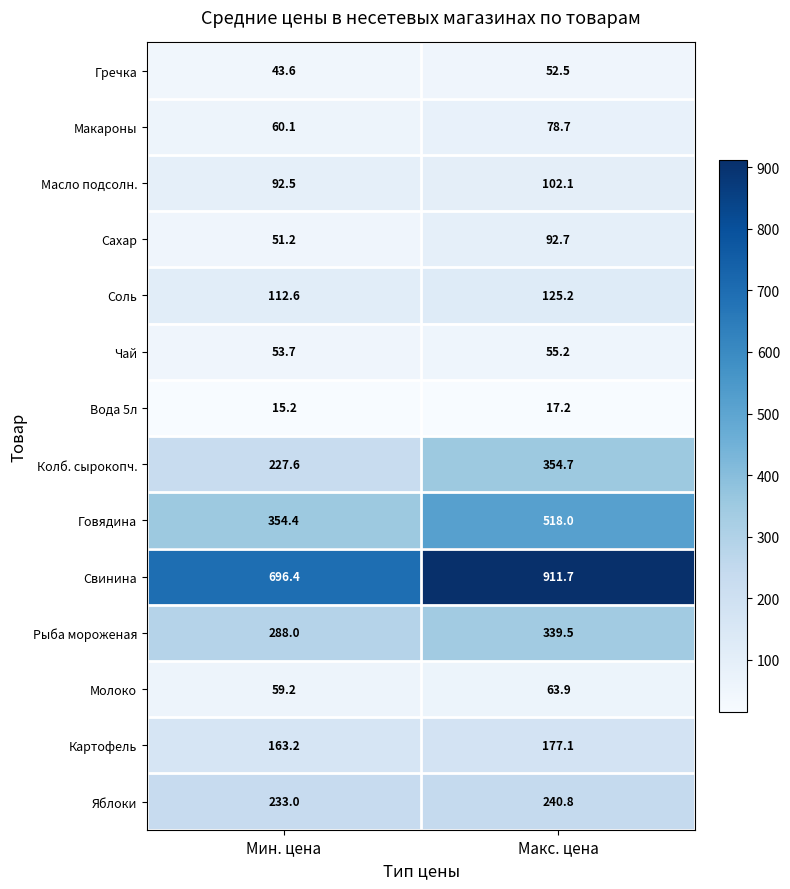

Which series has the largest range (max minus min)?

Свинина